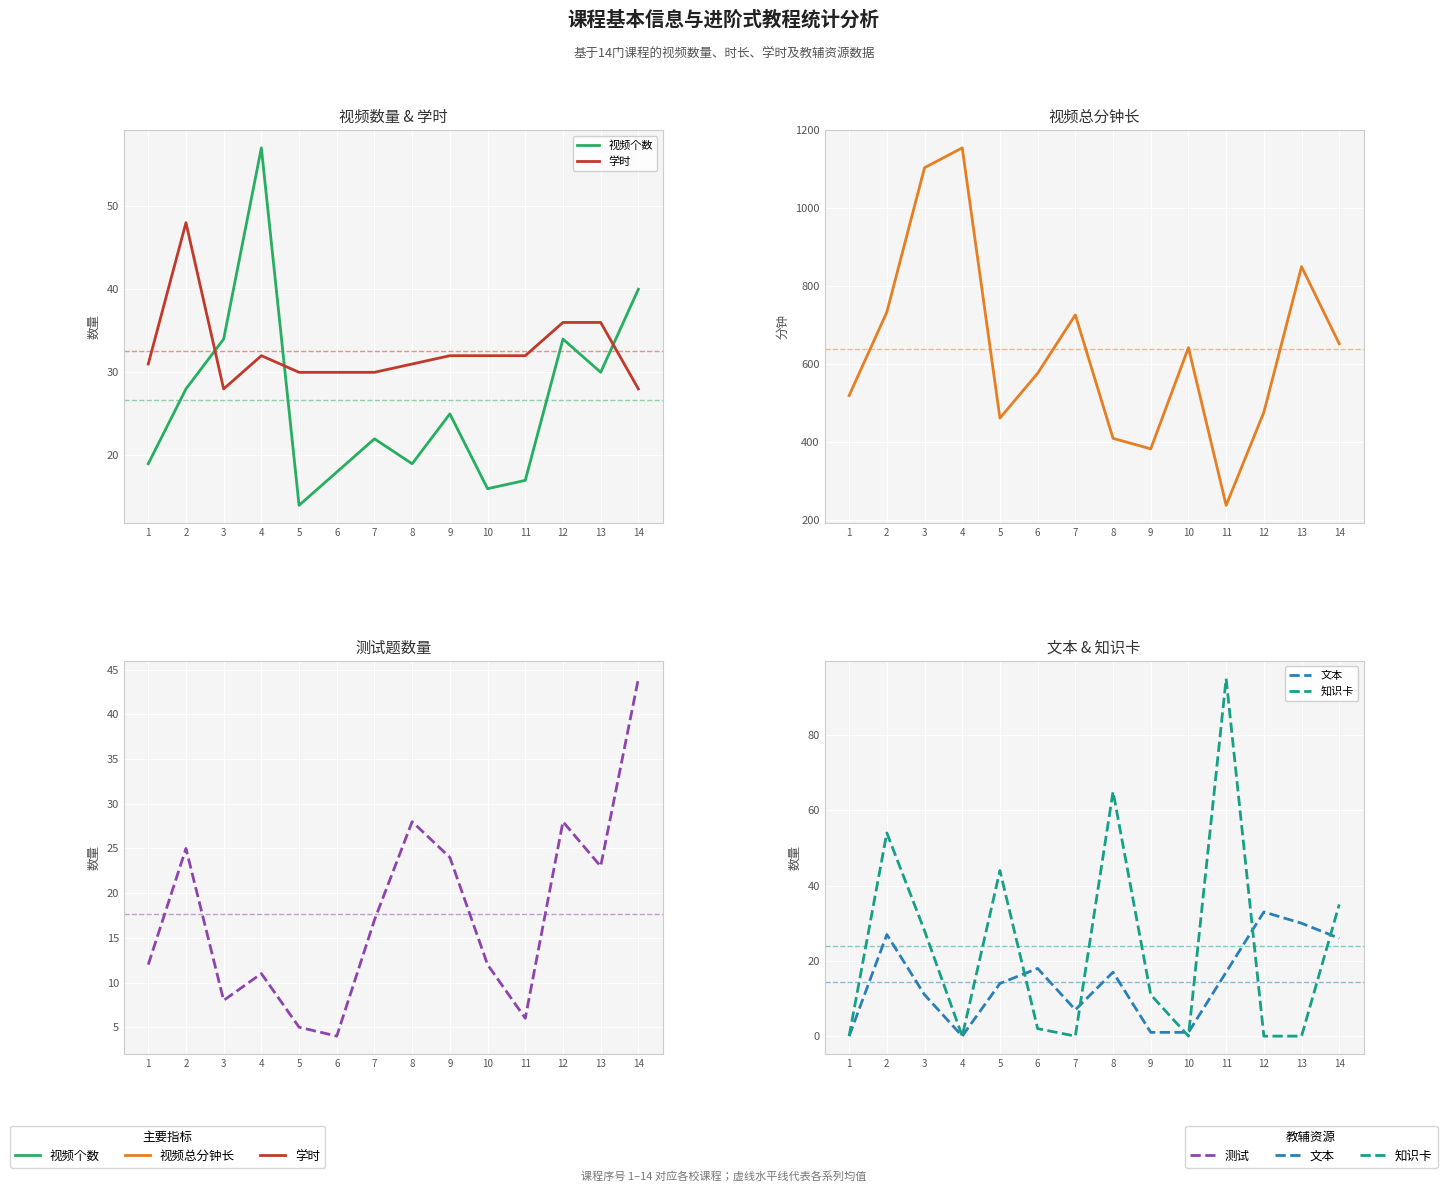

Read the 视频个数 value at 11, to the nearest 5.

15